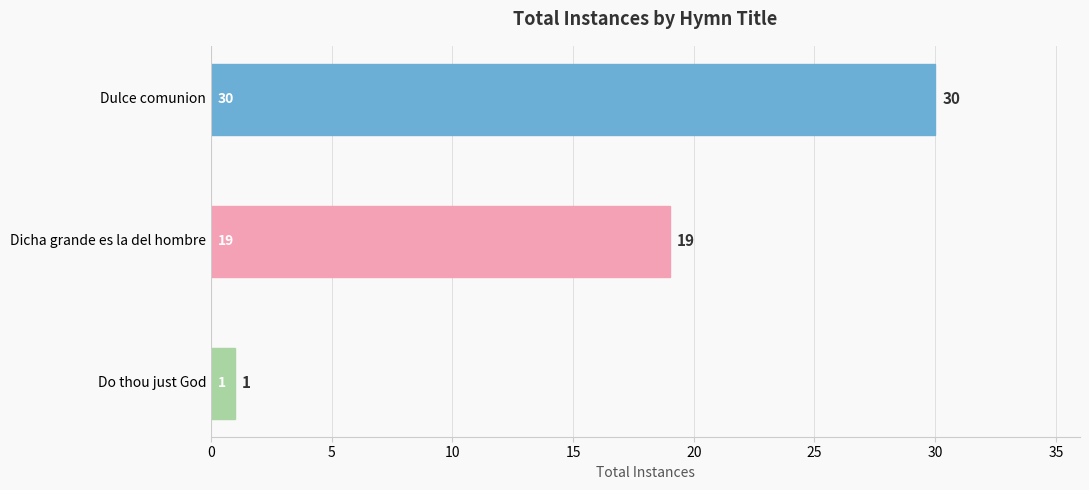

What is the average value?

17